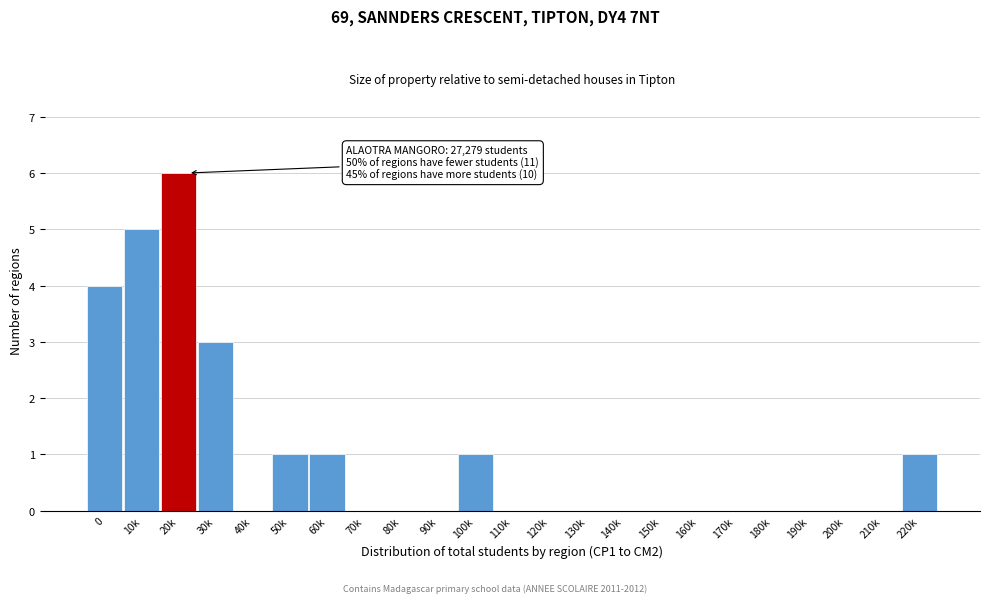

Reading left to right, list all the values displayed in this chart.

0=4	10k=5	20k=6	30k=3	40k=0	50k=1	60k=1	70k=0	80k=0	90k=0	100k=1	110k=0	120k=0	130k=0	140k=0	150k=0	160k=0	170k=0	180k=0	190k=0	200k=0	210k=0	220k=1